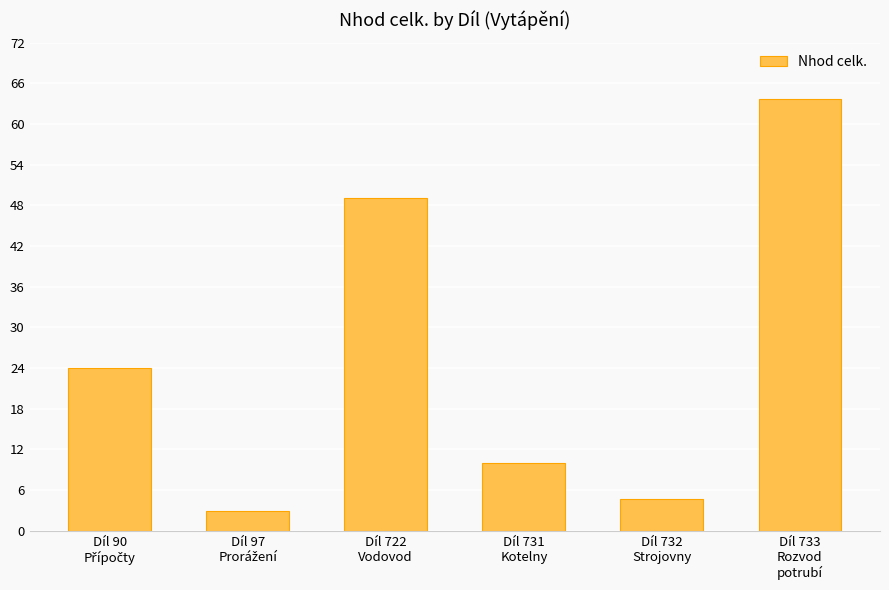

What is the value of the 1st bar from the left?

24.0